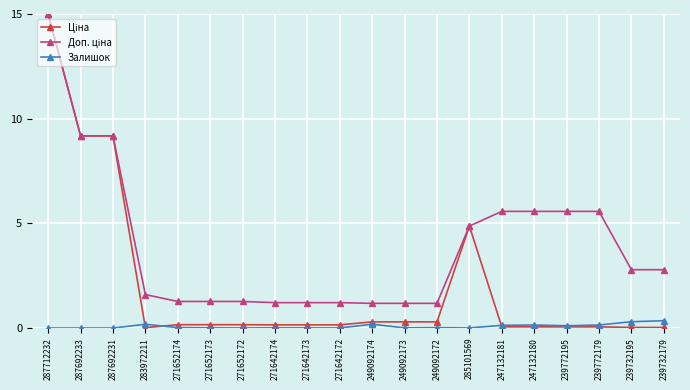

At which category is the sum across all series the highest?

287712232